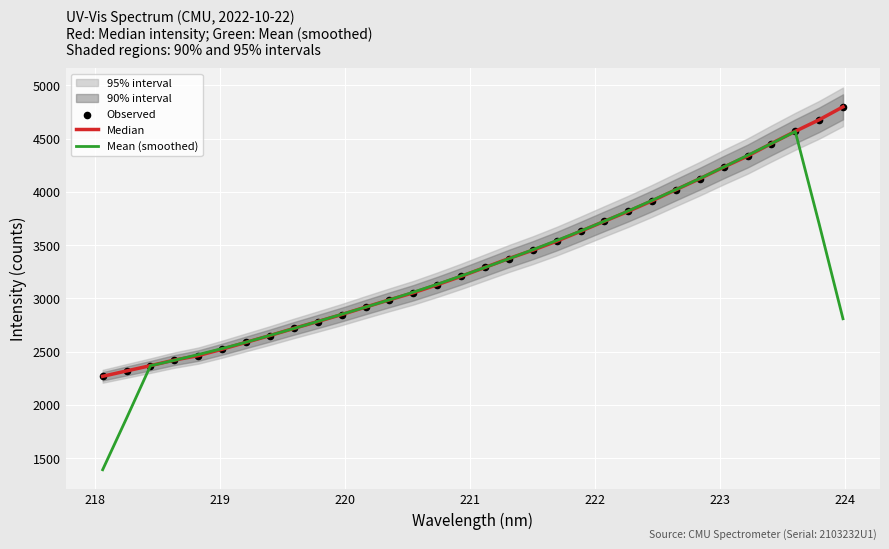

Which series reaches the minimum Y coordinate?

Mean (smoothed)